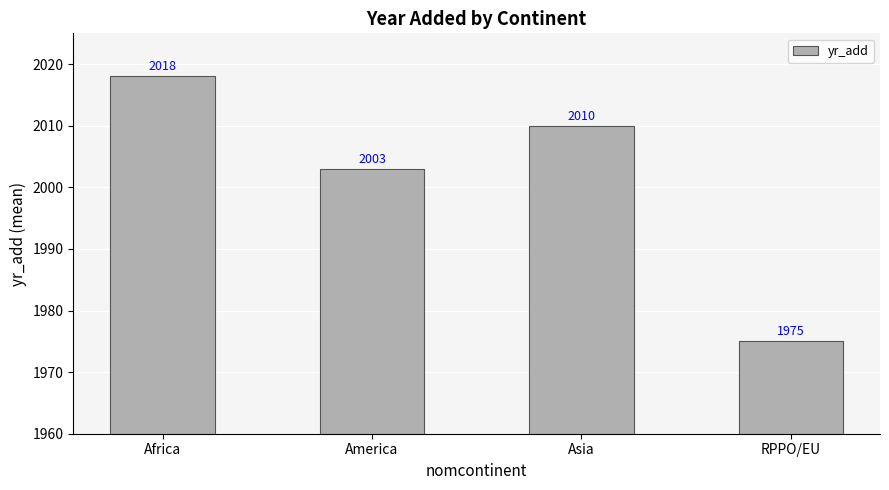

What is the difference between the values at Asia and America?

7